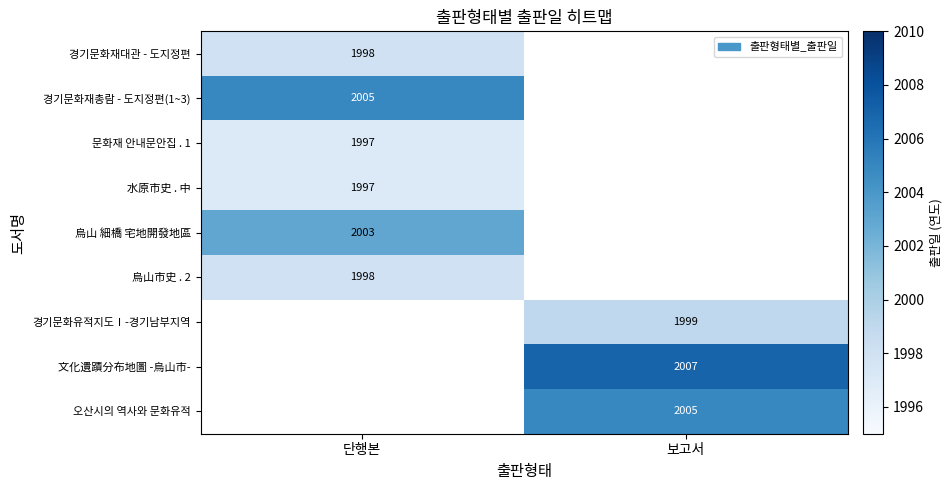

Which category has the lowest value across all series?

단행본